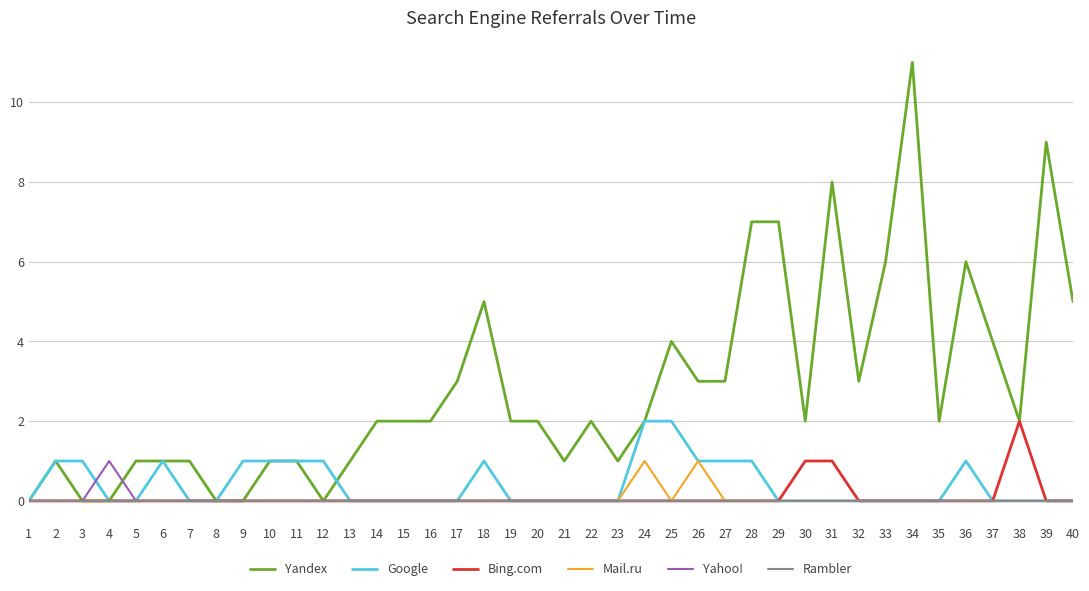

What value does the Yandex series have at 27, to the nearest 5?

5